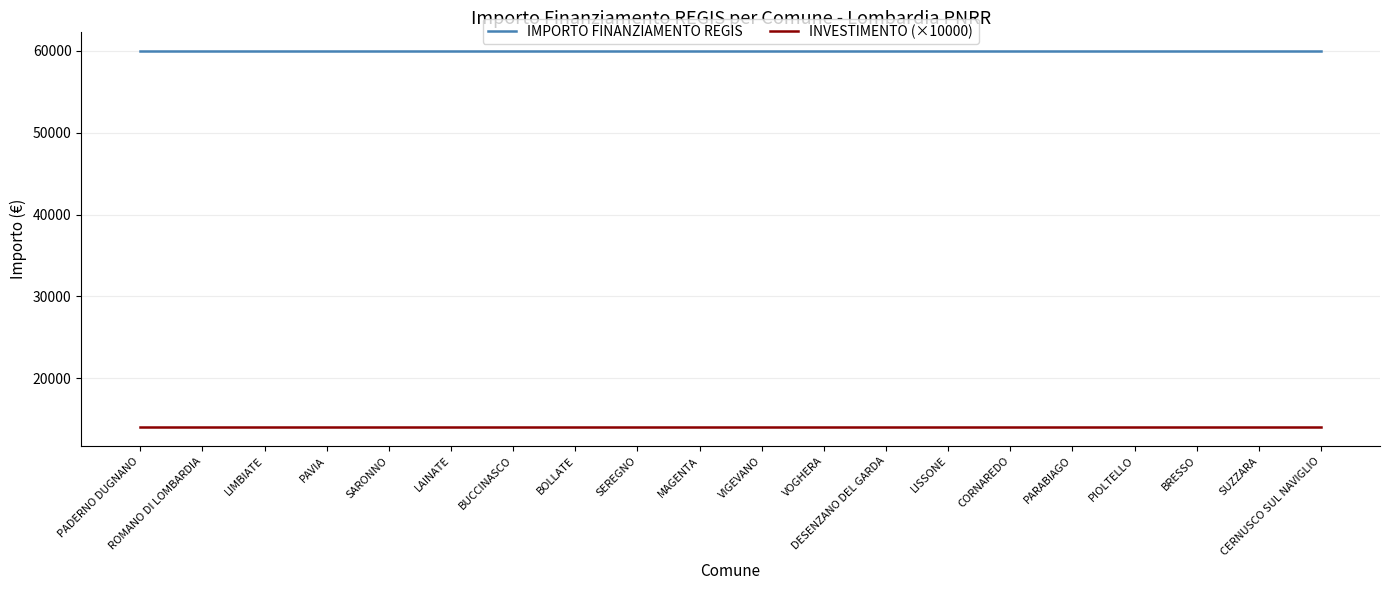

What is the minimum value for INVESTIMENTO (×10000)?

14000